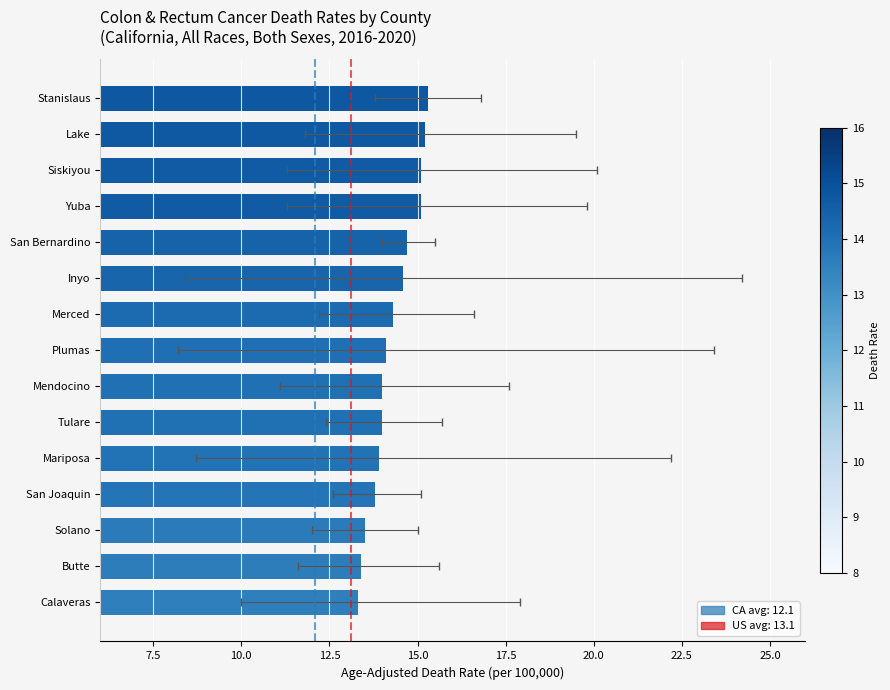

Read the value at Stanislaus.

15.3